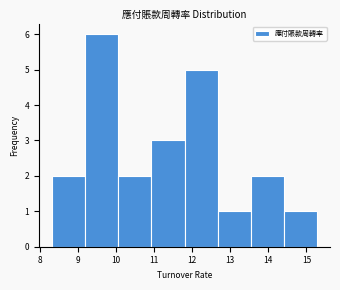

Reading left to right, transcribe this chart: for each bar, give the range it covers on the x-axis and its height. Neither the bar edges nor the heights are printed on the chart, so give them approximately, as read against the axes.

8.3 to 9.2: 2
9.2 to 10.1: 6
10.1 to 10.9: 2
10.9 to 11.8: 3
11.8 to 12.7: 5
12.7 to 13.5: 1
13.5 to 14.4: 2
14.4 to 15.3: 1